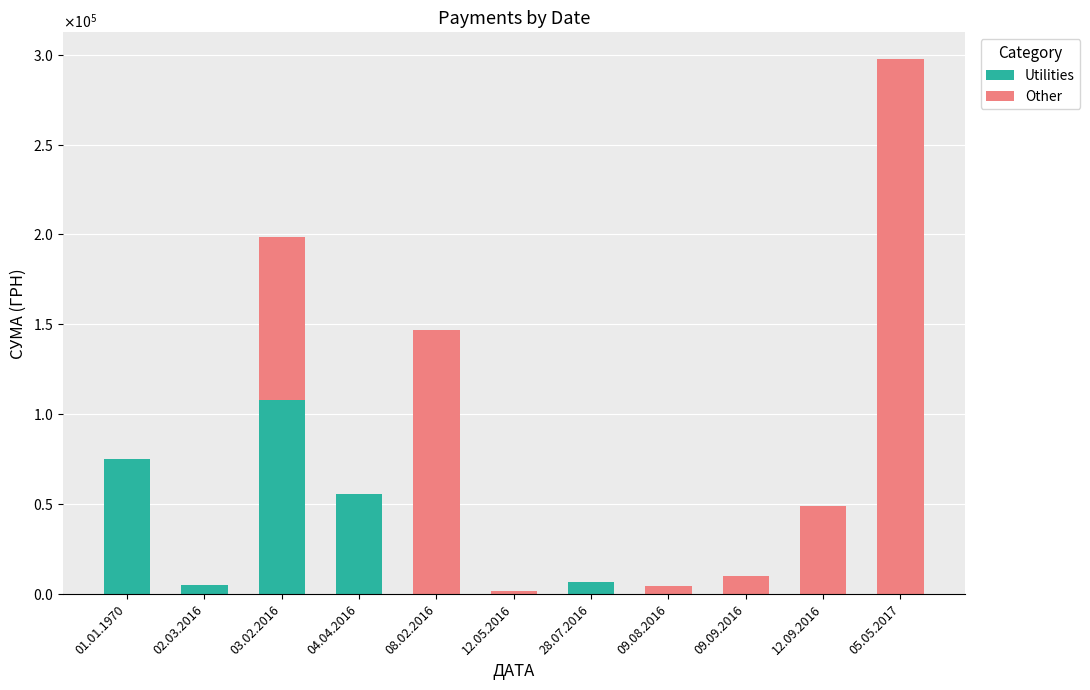

The value of Other at 04.04.2016 is 168612.8. True or false?

False